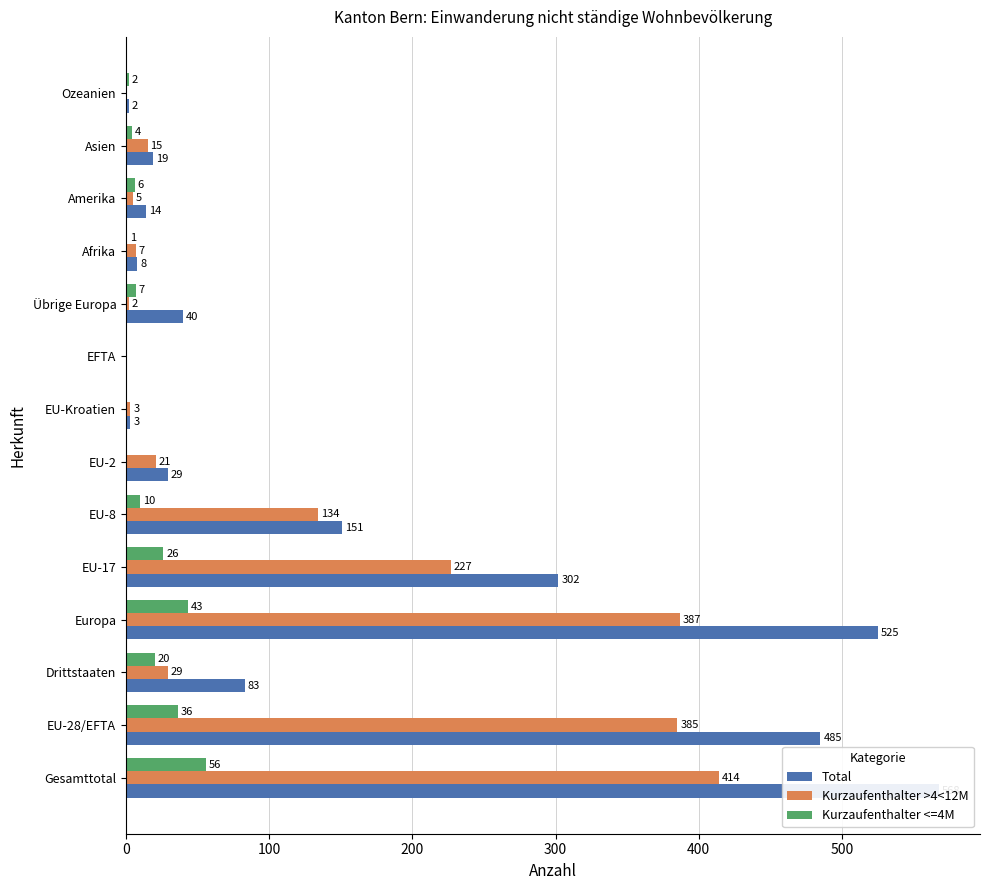

The value of Kurzaufenthalter >4<12M at EU-Kroatien is 1. True or false?

False